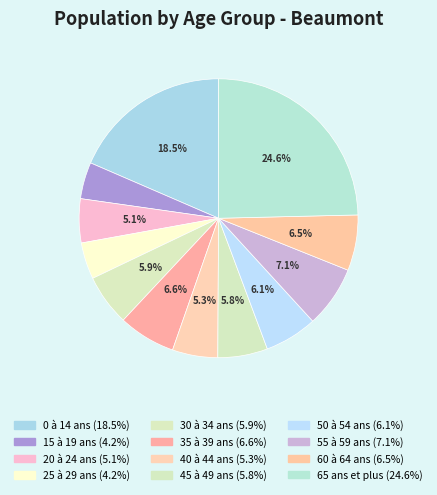

What percentage is the 55 à 59 ans slice, to the nearest percent?

7%